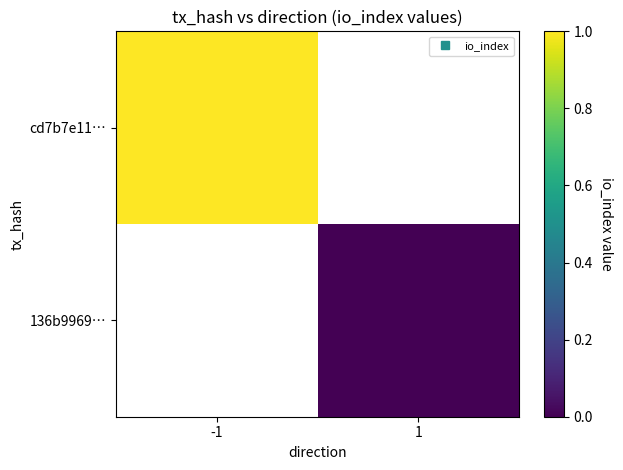

At how many categories does at least one series exceed 0?

1